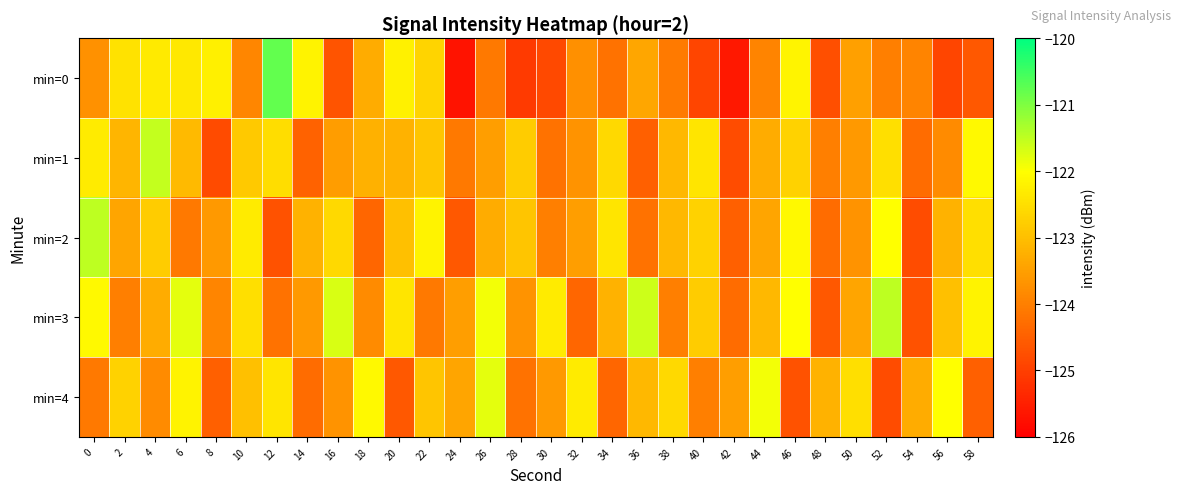

How many series are shown in this chart?

5